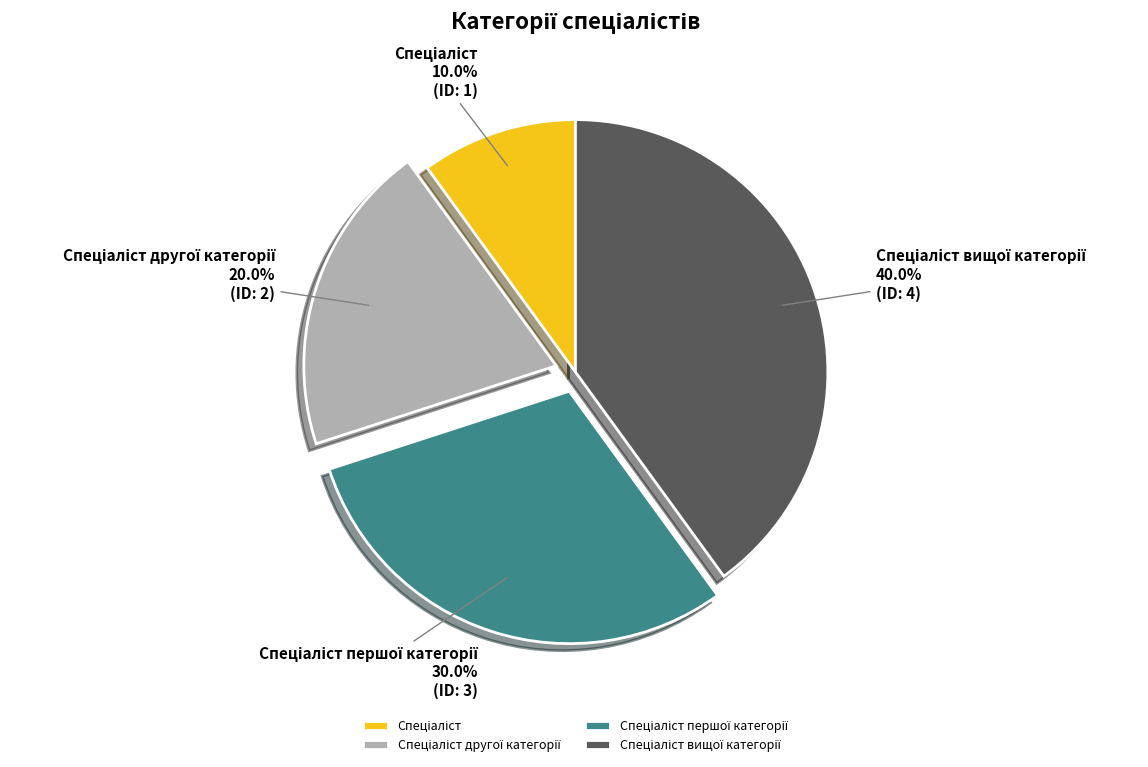

To the nearest percent, what is the difference between the largest and smallest slice percentages?

30%